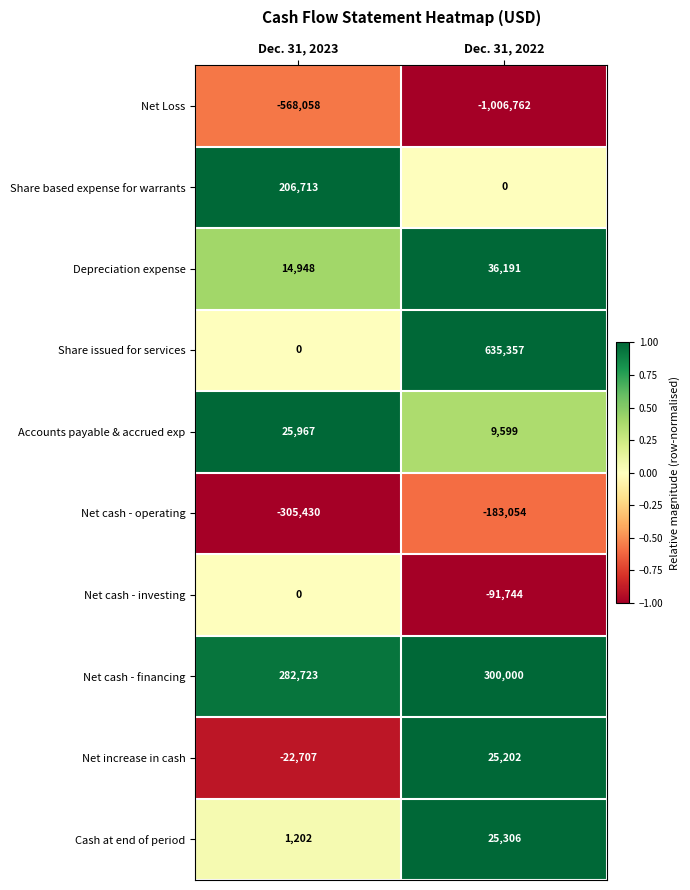

What is the approximate value of Cash at end of period at Dec. 31, 2022?

25306